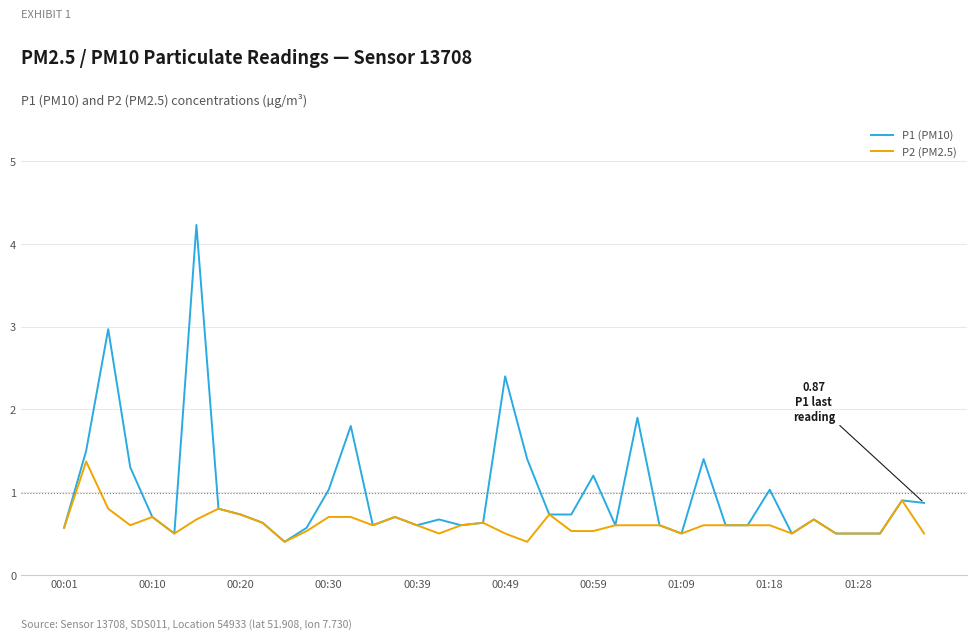

List the series in order of their overall mean, highest first.

P1 (PM10), P2 (PM2.5)